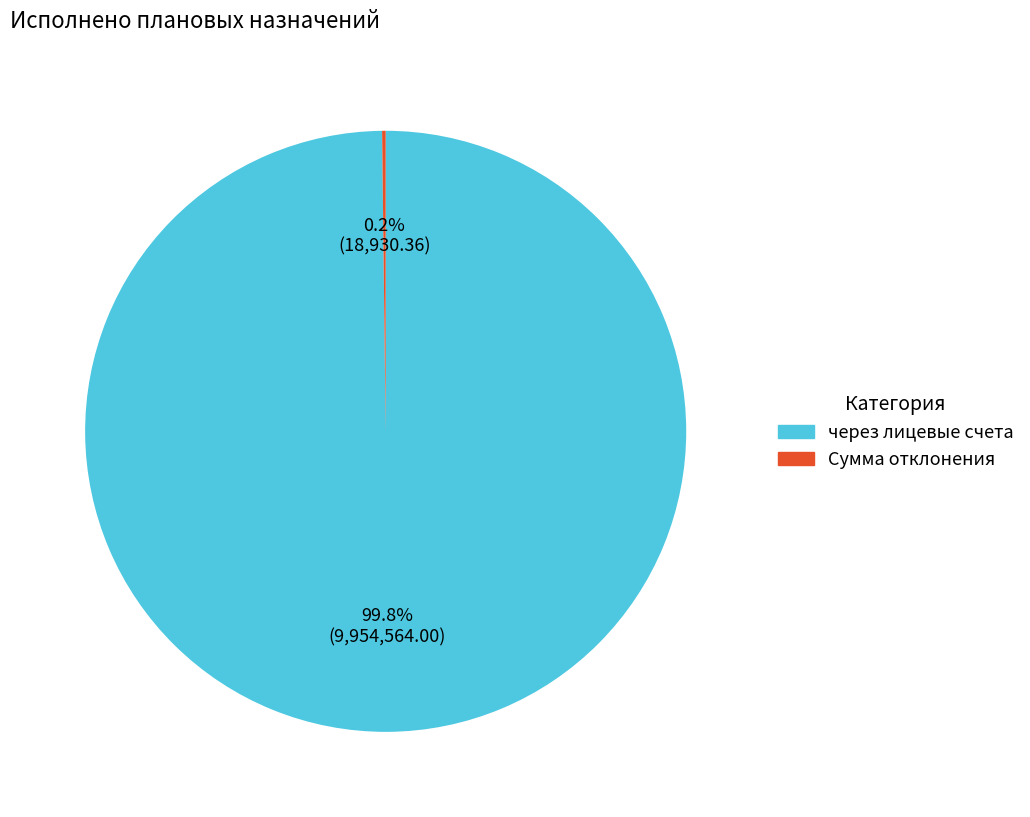

Which category accounts for the majority?

через лицевые счета